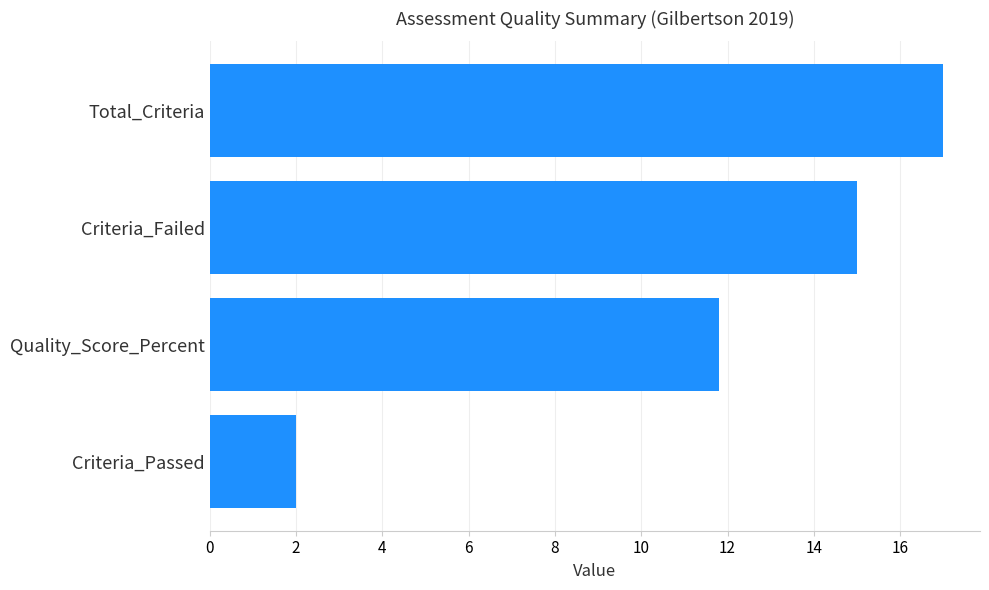

Rank the categories by value from highest to lowest.

Total_Criteria, Criteria_Failed, Quality_Score_Percent, Criteria_Passed